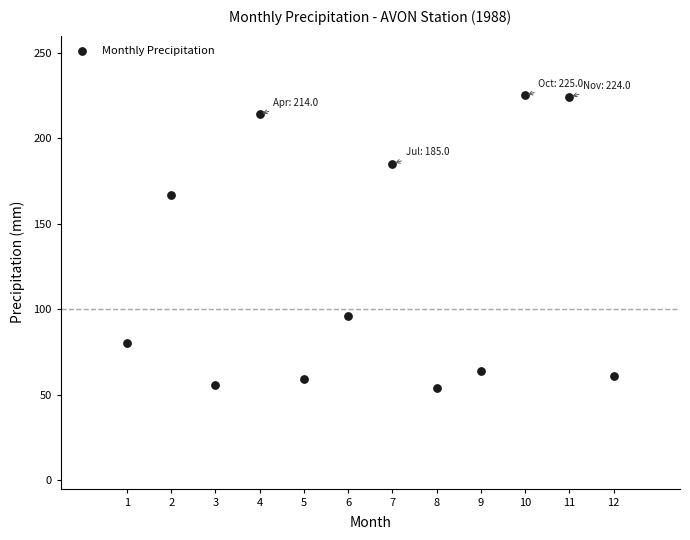

What is the average X value?

6.5